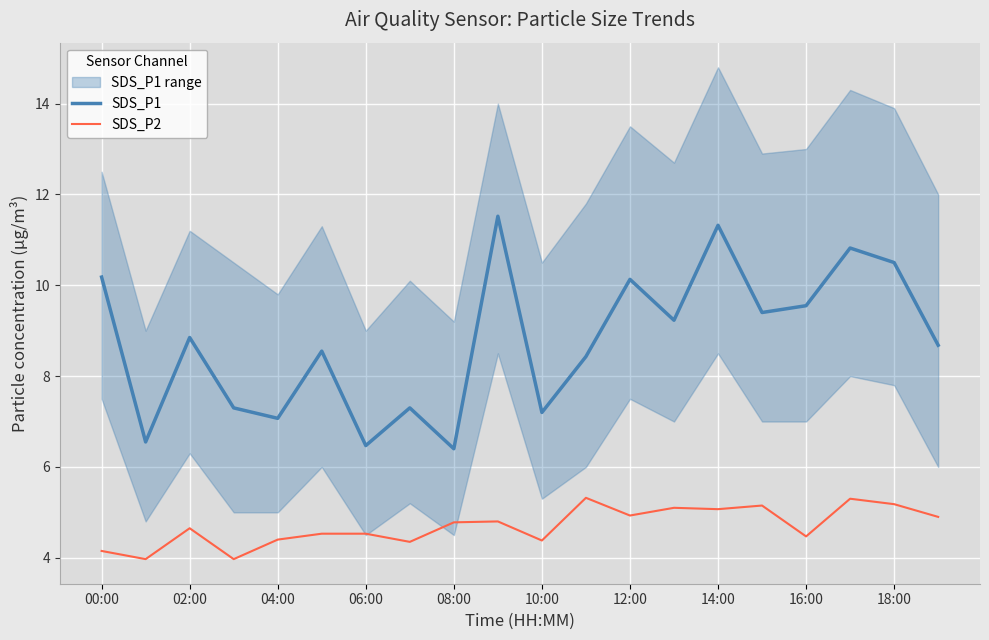

What is the highest value of the SDS_P2 series?

5.3